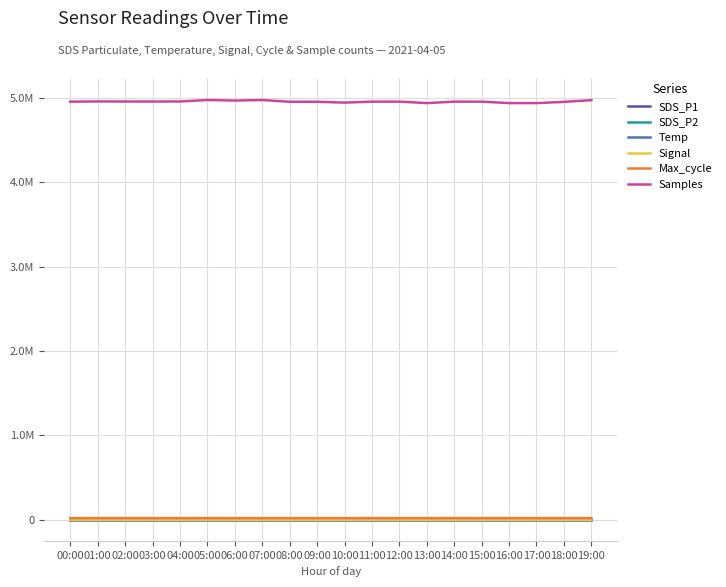

At 16:00, list the series in order from largest to smallest.

Samples, Max_cycle, SDS_P1, SDS_P2, Temp, Signal